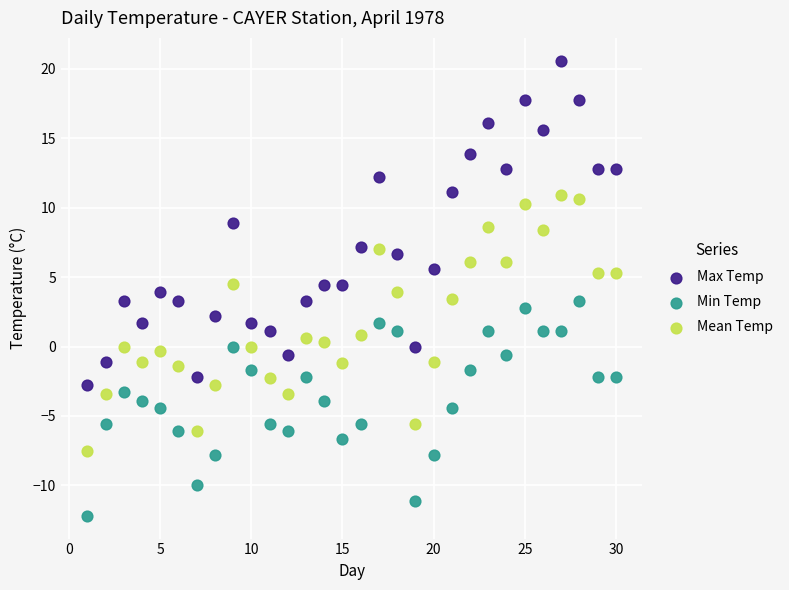

Which series contains the lowest Y value?

Min Temp